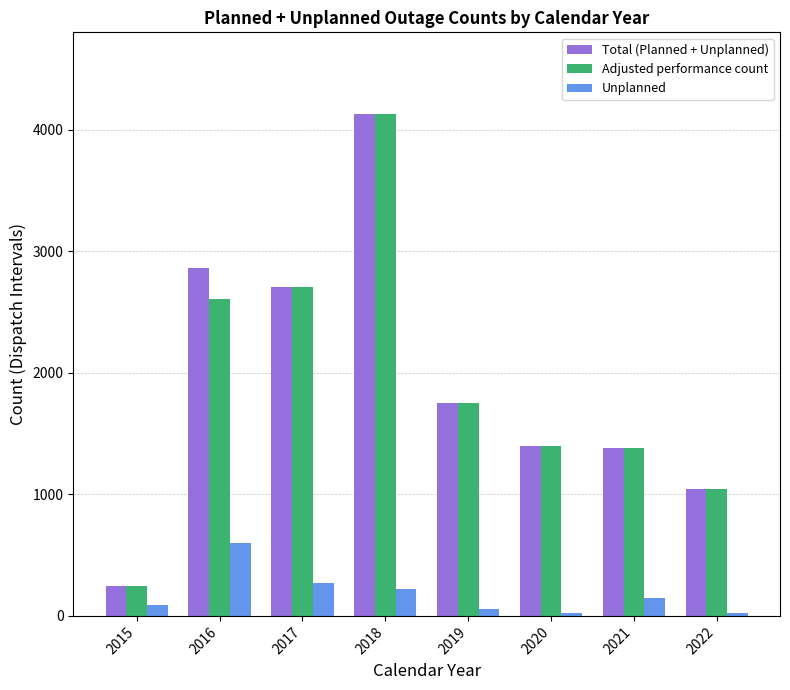

Which category has the lowest value in the Adjusted performance count series?

2015